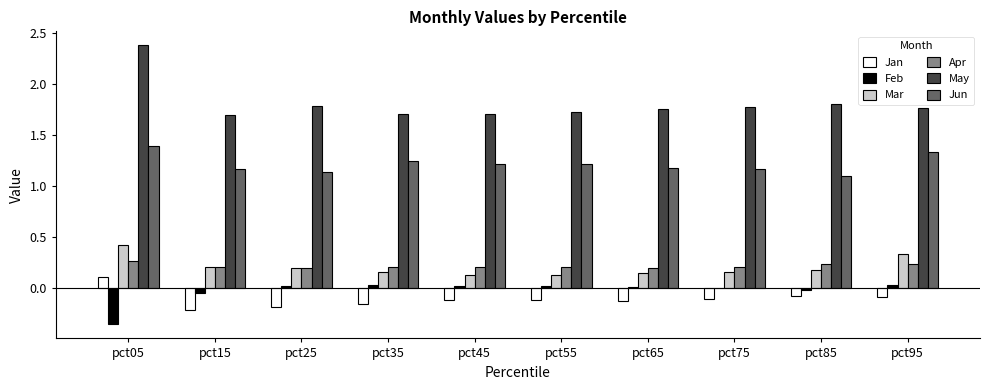

What is the sum of all Mar values?

2.1